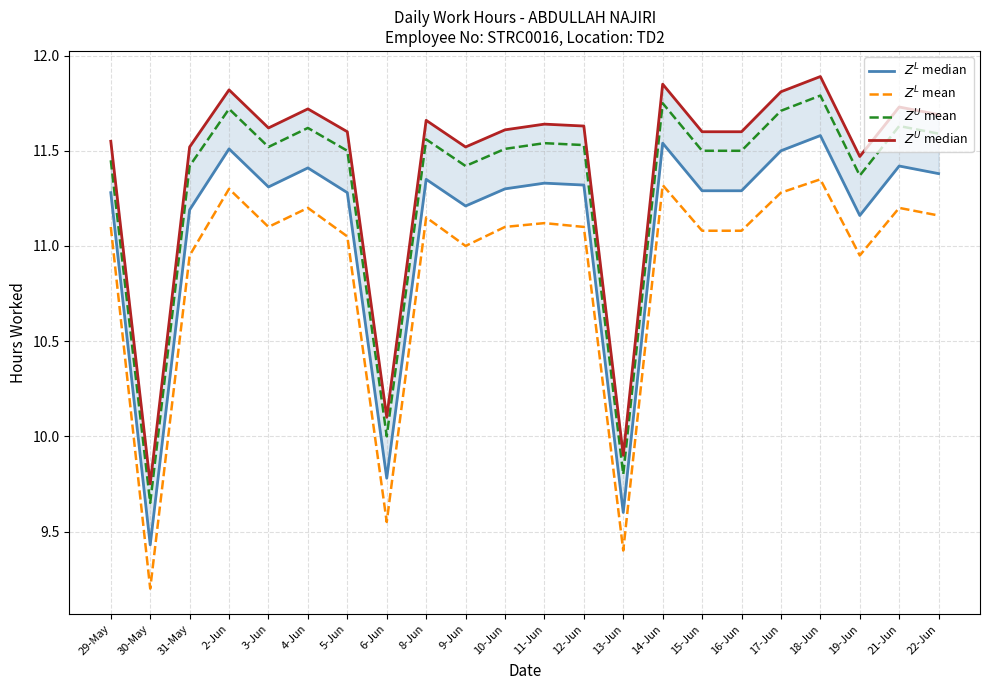

Is it true that $Z^U$ median equals 17.5 at 19-Jun?

False